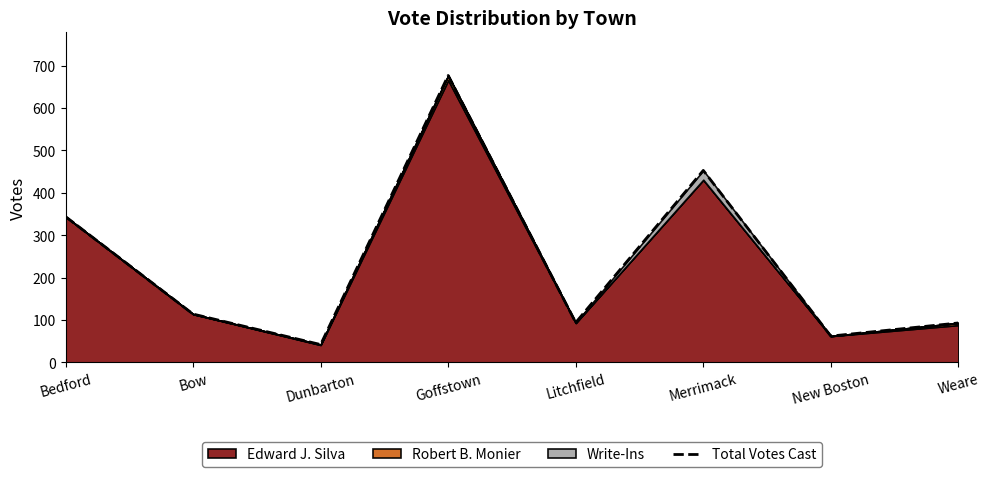

What is the label of the 4th point from the left?

Goffstown